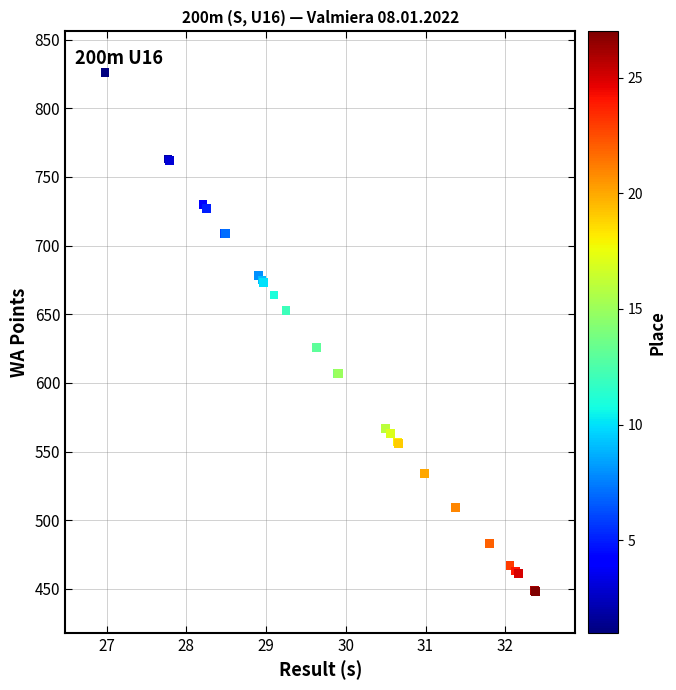

What Y value in the scatter plot is closest to 637?

626